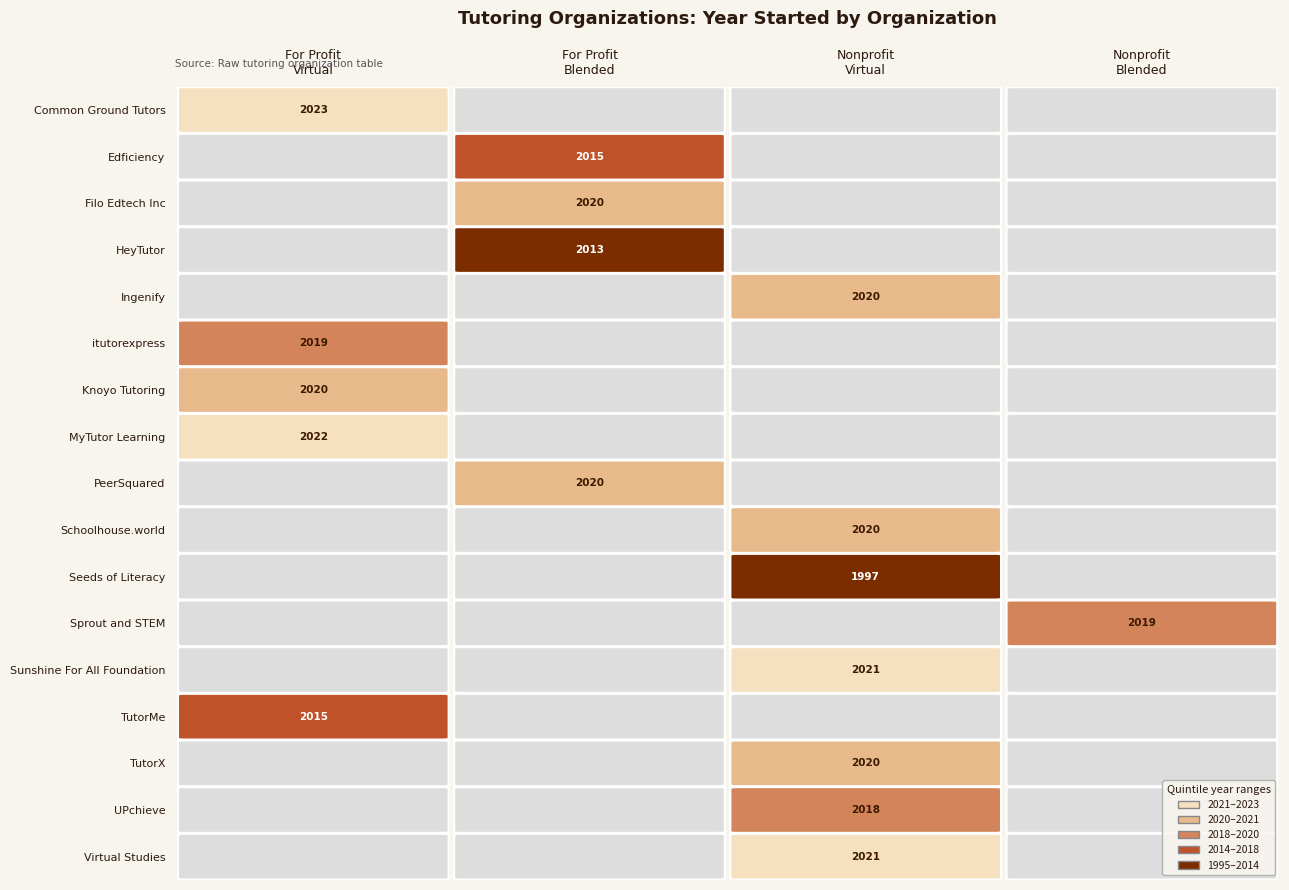

Which series changed the most between 3 and 4?

Ingenify